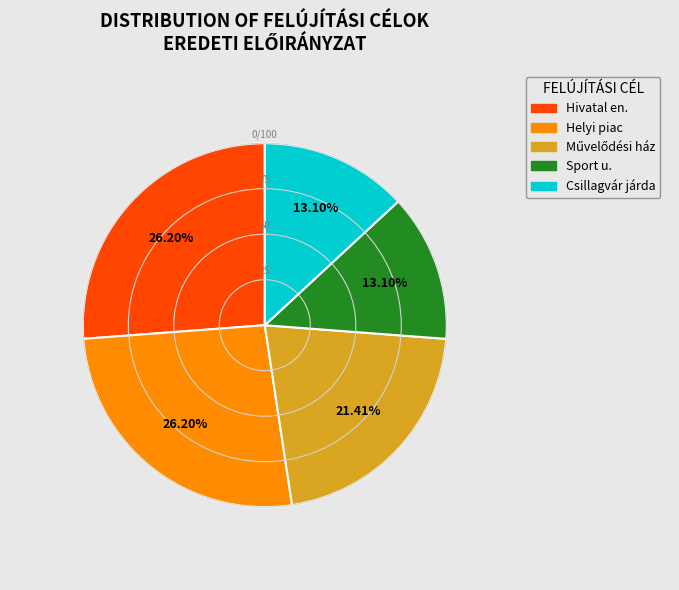

Count the number of slices in the pie.

5